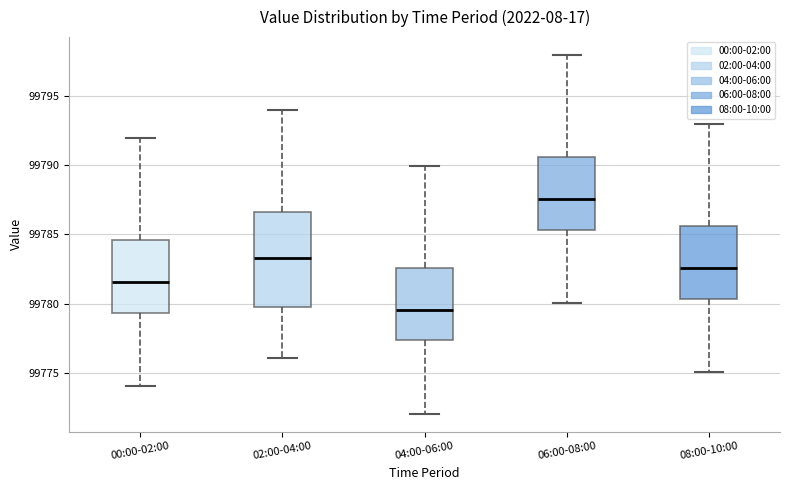

Reading left to right, read every box against the y-axis: the position of its median line, the range the box covers, and the ends of its whiskers. The values are not printed on the chart, so give them approximately, as read against the axis.

00:00-02:00: median 99781.5, box 99779.5 to 99784.5, whiskers 99774.0 to 99792.0
02:00-04:00: median 99783.5, box 99780.0 to 99786.5, whiskers 99776.0 to 99794.0
04:00-06:00: median 99779.5, box 99777.5 to 99782.5, whiskers 99772.0 to 99790.0
06:00-08:00: median 99787.5, box 99785.5 to 99790.5, whiskers 99780.0 to 99798.0
08:00-10:00: median 99782.5, box 99780.5 to 99785.5, whiskers 99775.0 to 99793.0